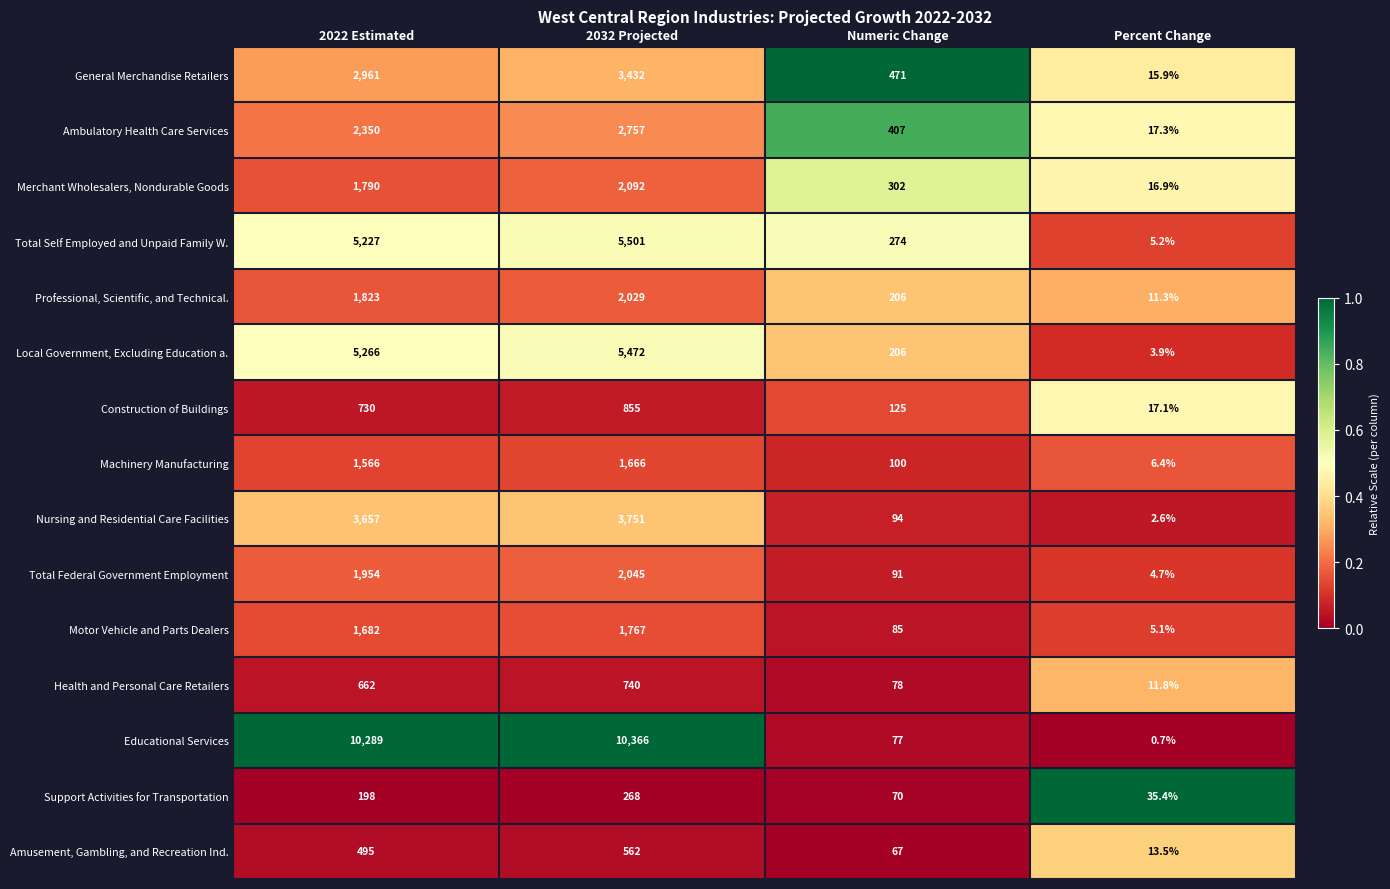

Rank the series by their maximum value, from lowest to highest.

Support Activities for Transportation, Amusement, Gambling, and Recreation Ind., Health and Personal Care Retailers, Construction of Buildings, Machinery Manufacturing, Motor Vehicle and Parts Dealers, Professional, Scientific, and Technical., Total Federal Government Employment, Merchant Wholesalers, Nondurable Goods, Ambulatory Health Care Services, General Merchandise Retailers, Nursing and Residential Care Facilities, Local Government, Excluding Education a., Total Self Employed and Unpaid Family W., Educational Services